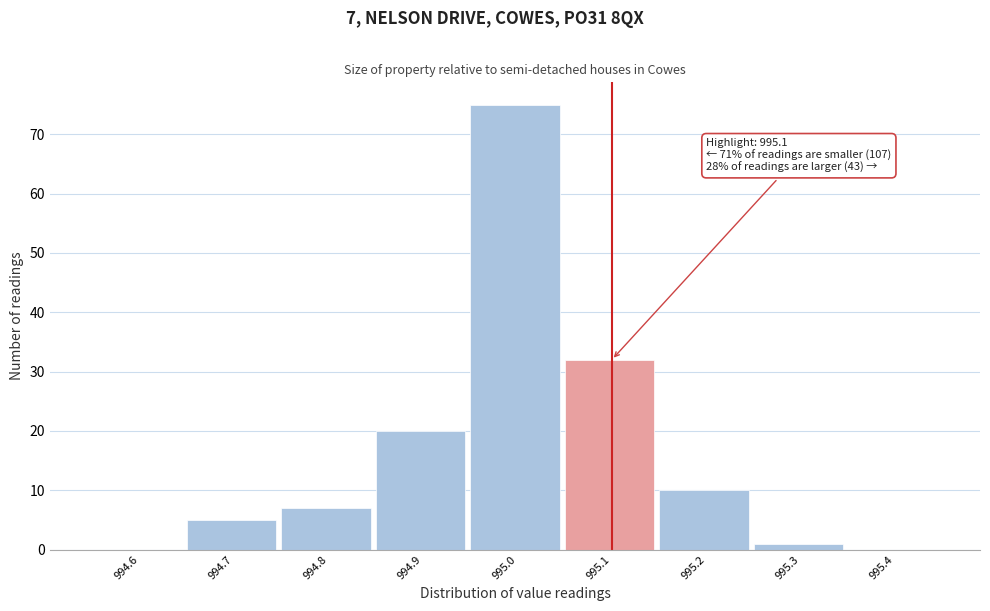

Reading left to right, transcribe all the data shown in this chart.

994.6=0	994.7=5	994.8=7	994.9=20	995.0=75	995.1=32	995.2=10	995.3=1	995.4=0